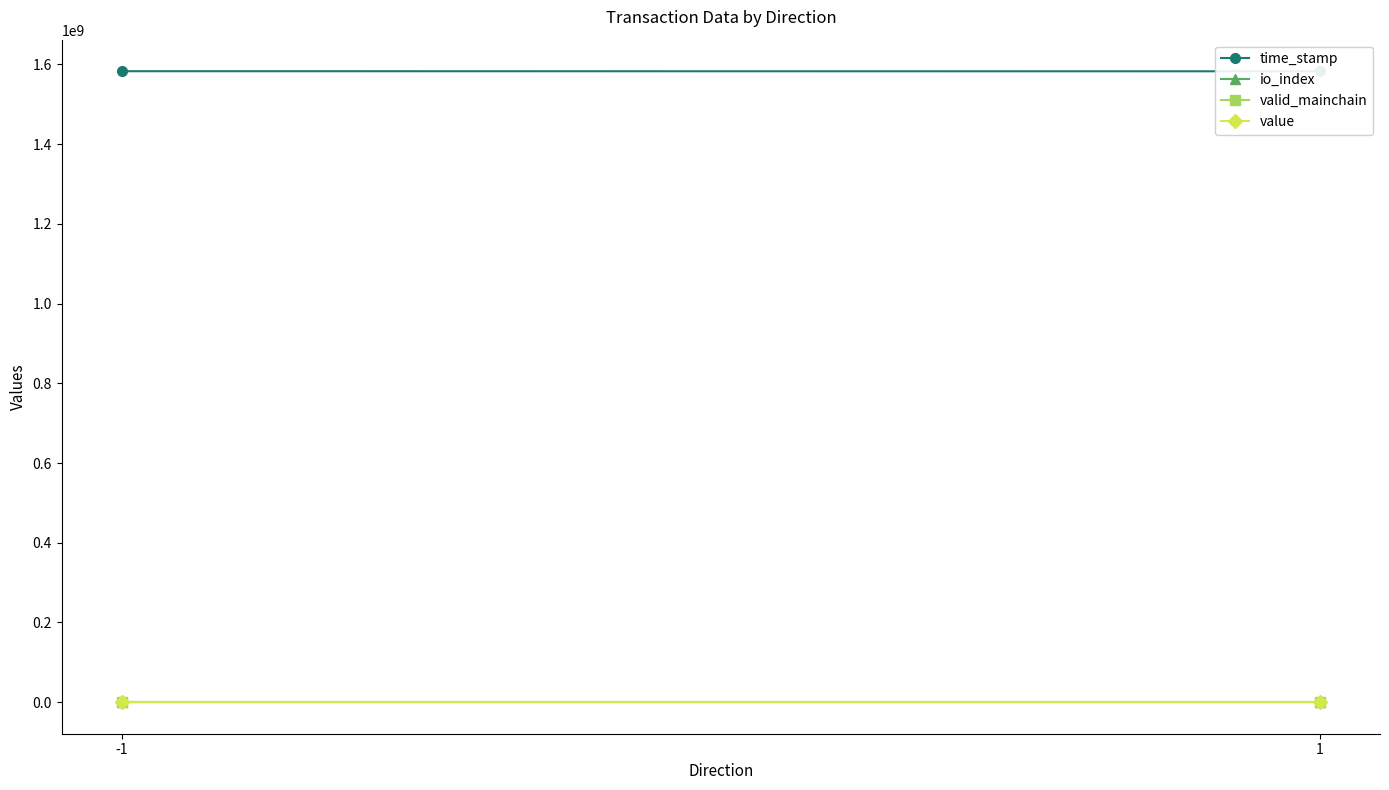

Count the number of categories in the chart.

2